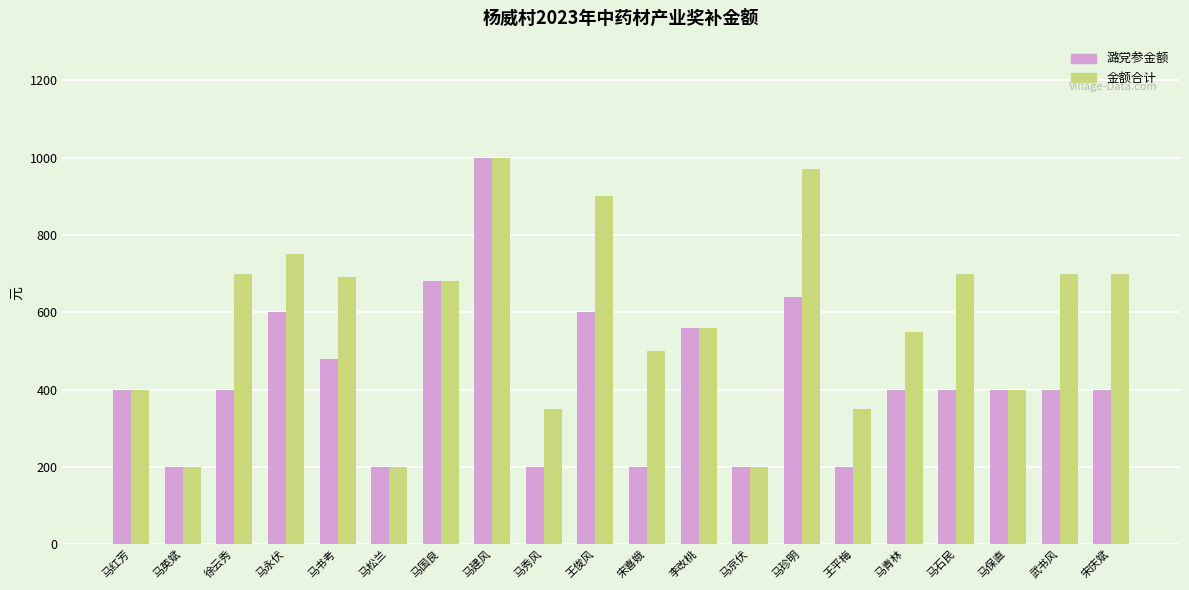

How many bars are there in total?

40